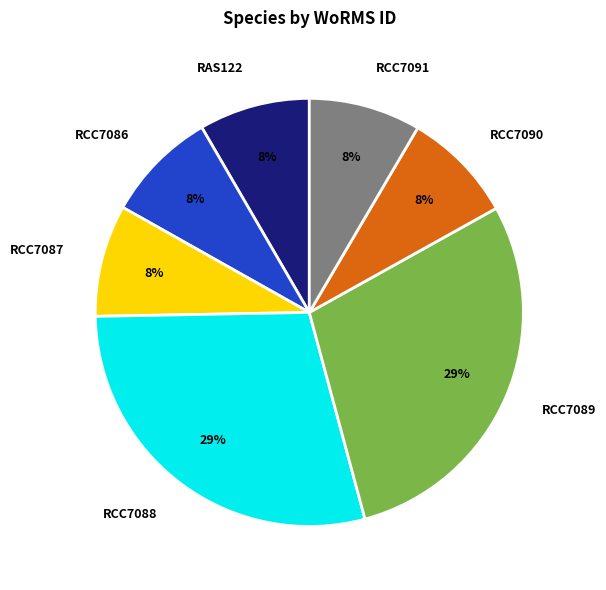

To the nearest percent, what portion does RCC7090 represent?

8%